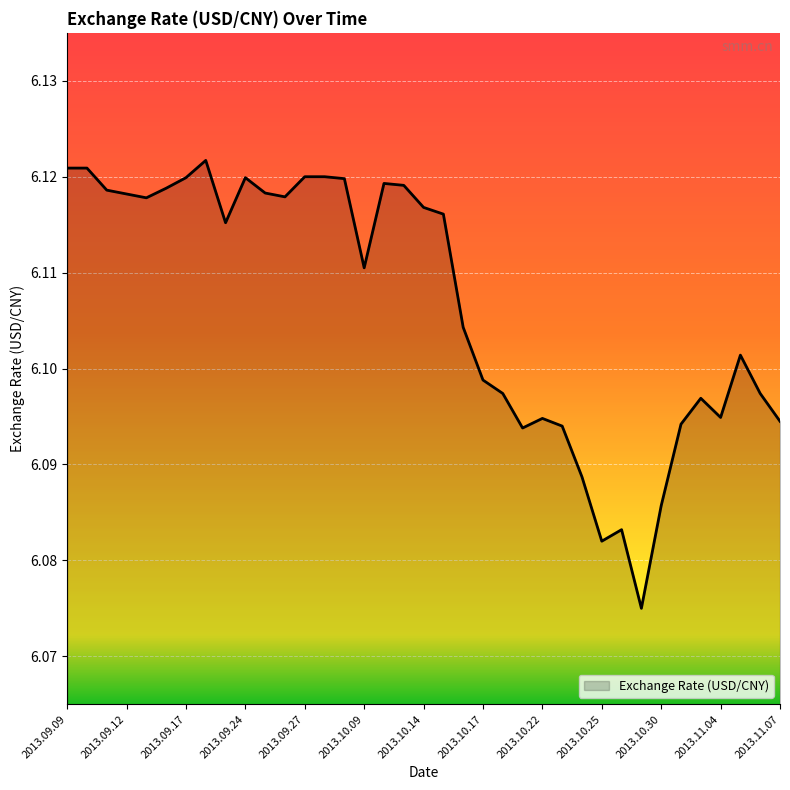

The value at 2013.10.25 is 1.7. True or false?

False